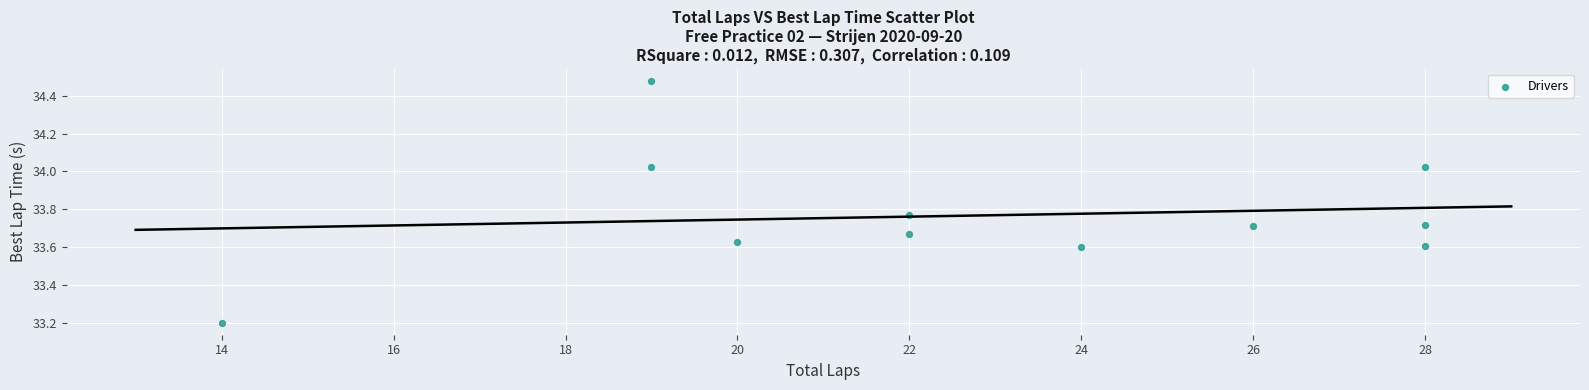

What Y value in the scatter plot is closest to 33?

33.2